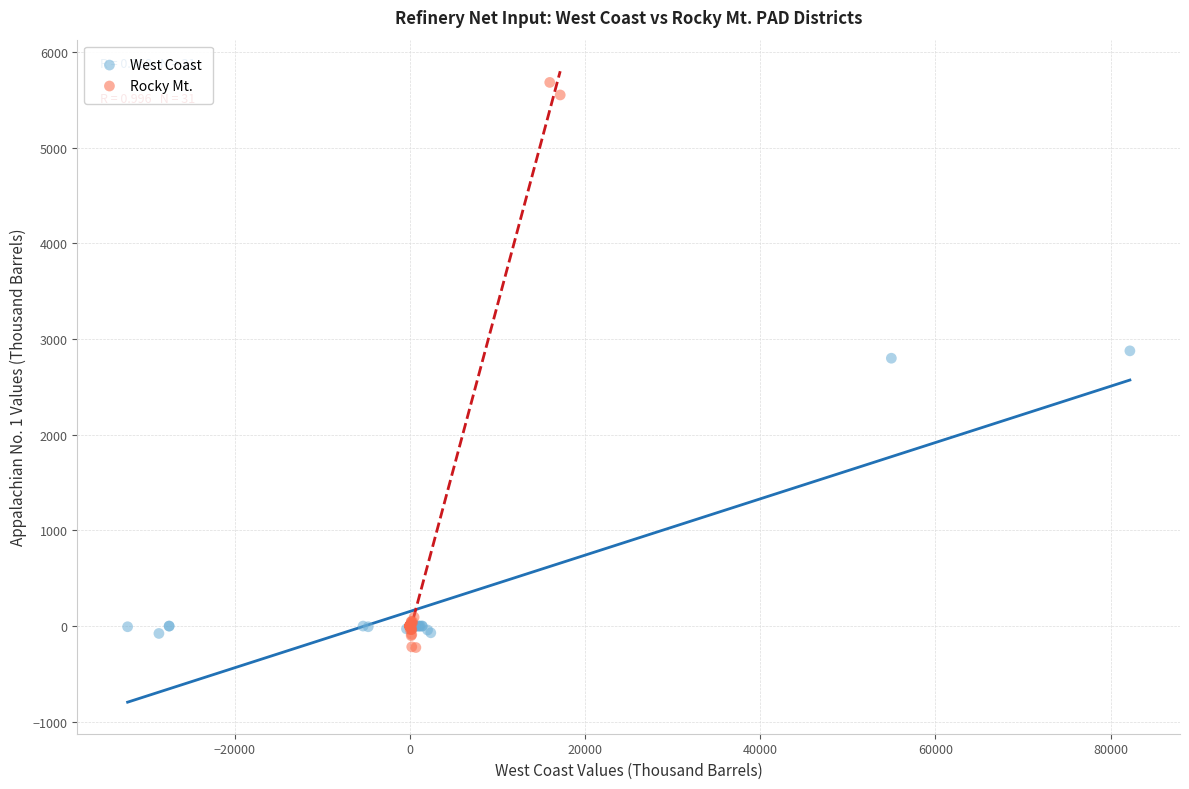

What are all the series names shown in the legend?

West Coast, Rocky Mt.